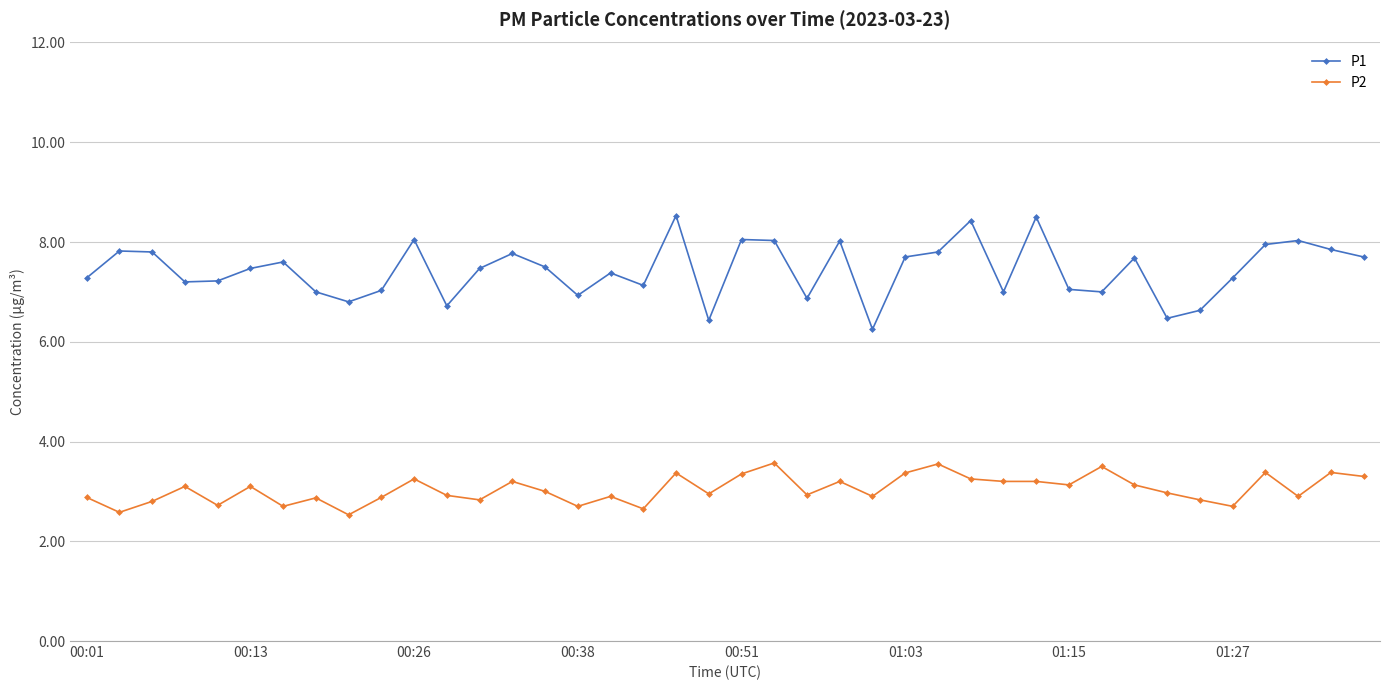

Which series has the largest total across all categories?

P1